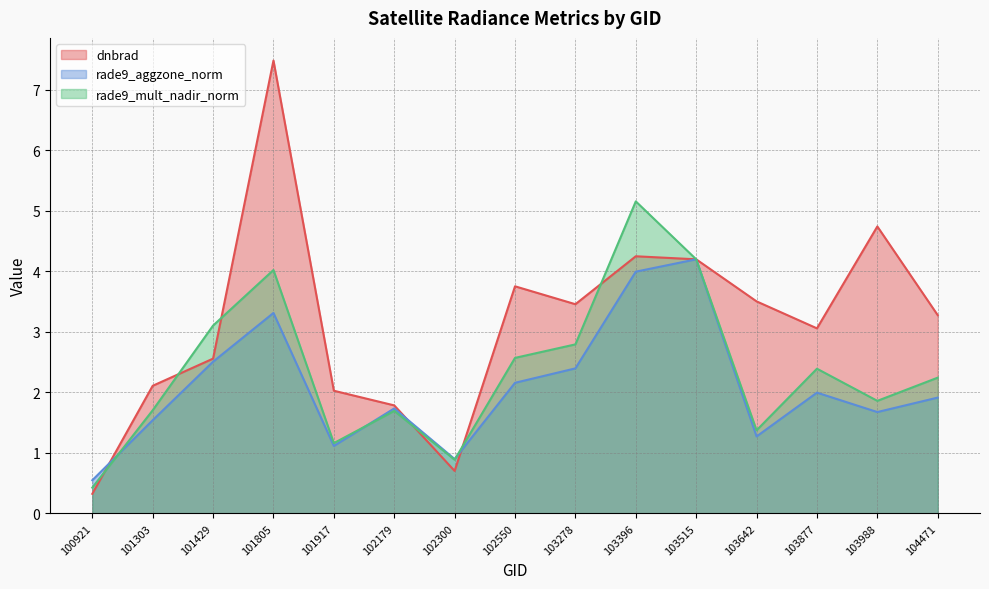

Reading left to right, extract all data points from this chart.

dnbrad: 0.3	2.1	2.6	7.5	2.0	1.8	0.7	3.8	3.5	4.3	4.2	3.5	3.1	4.7	3.3
rade9_aggzone_norm: 0.5	1.5	2.5	3.3	1.1	1.7	0.9	2.2	2.4	4.0	4.2	1.3	2.0	1.7	1.9
rade9_mult_nadir_norm: 0.4	1.7	3.1	4.0	1.2	1.7	0.9	2.6	2.8	5.2	4.2	1.4	2.4	1.9	2.2